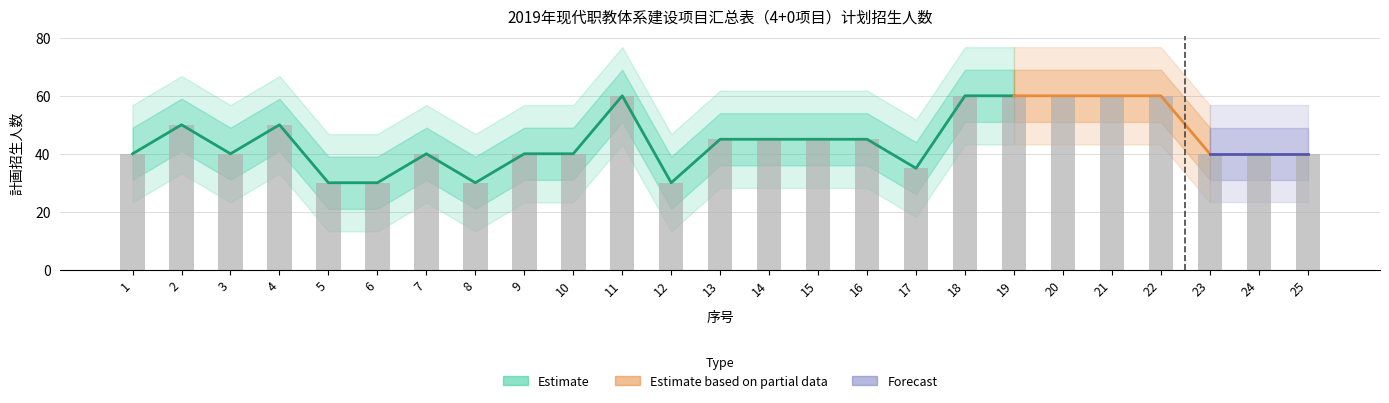

Reading right to left, transcribe all the data shown in this chart.

25=40	24=40	23=40	22=60	21=60	20=60	19=60	18=60	17=35	16=45	15=45	14=45	13=45	12=30	11=60	10=40	9=40	8=30	7=40	6=30	5=30	4=50	3=40	2=50	1=40